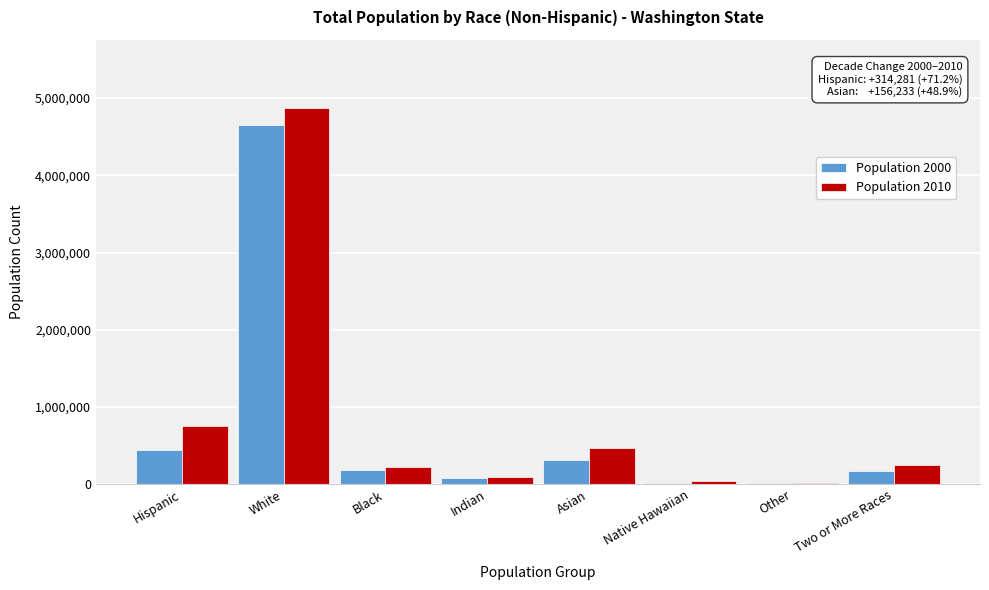

Which category has the highest value in the Population 2010 series?

White